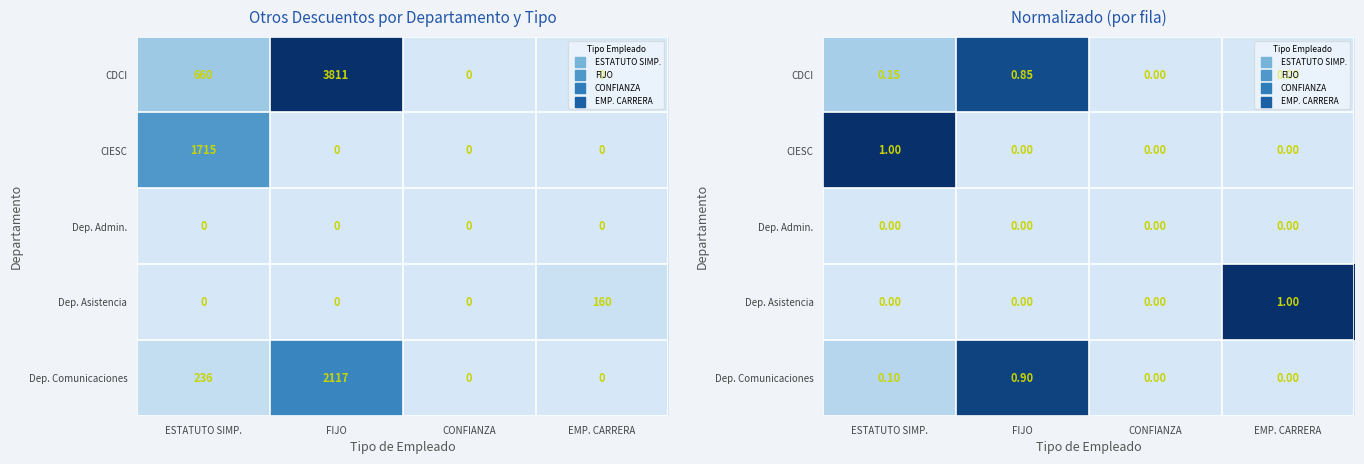

Which label corresponds to the smallest value in the chart?

CONFIANZA